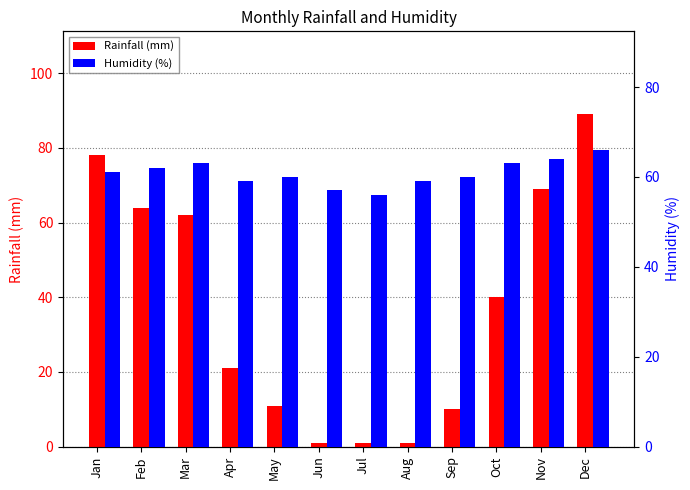

At which label does Rainfall (mm) reach its minimum?

Jun